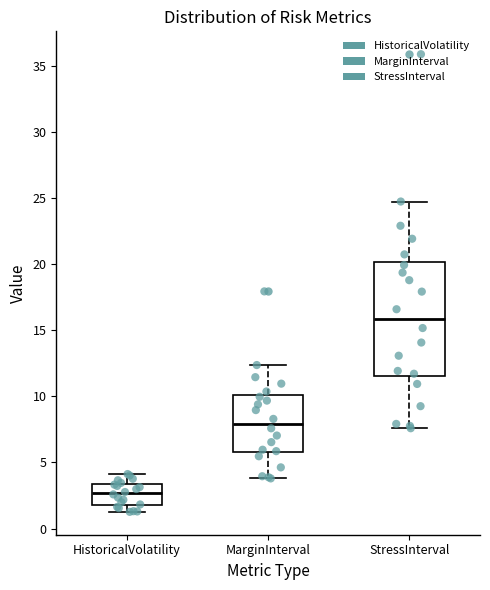

Where does the lower whisker of the box for MarginInterval end on the y-axis? The values are not printed on the chart, so give them approximately, as read against the axis.

4.0